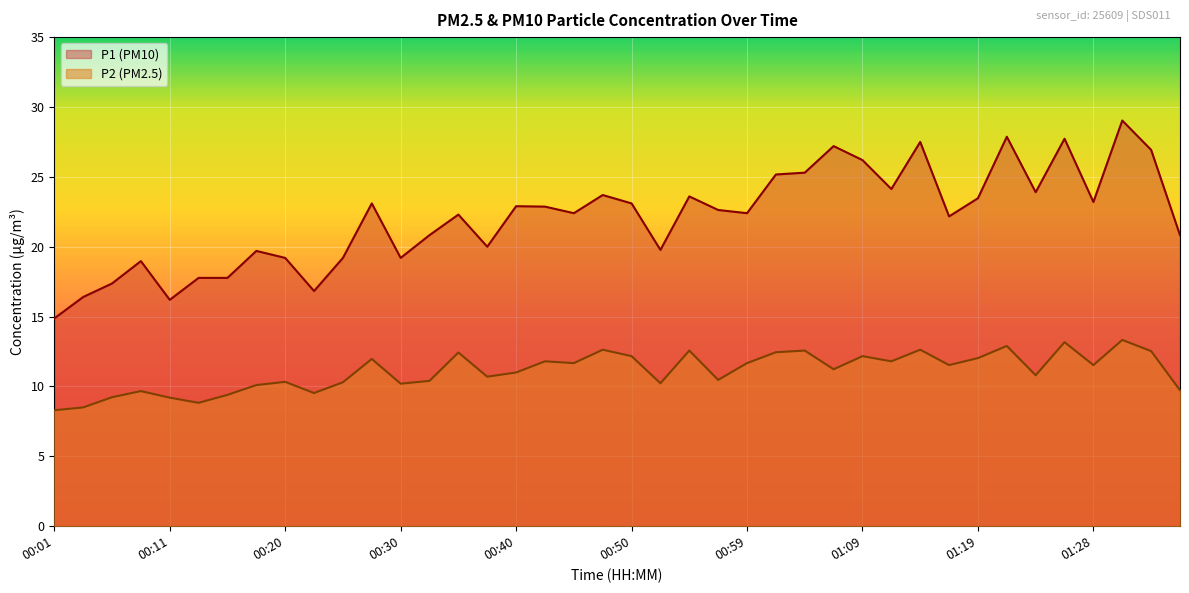

At which label does P2 first exceed 11?

00:28